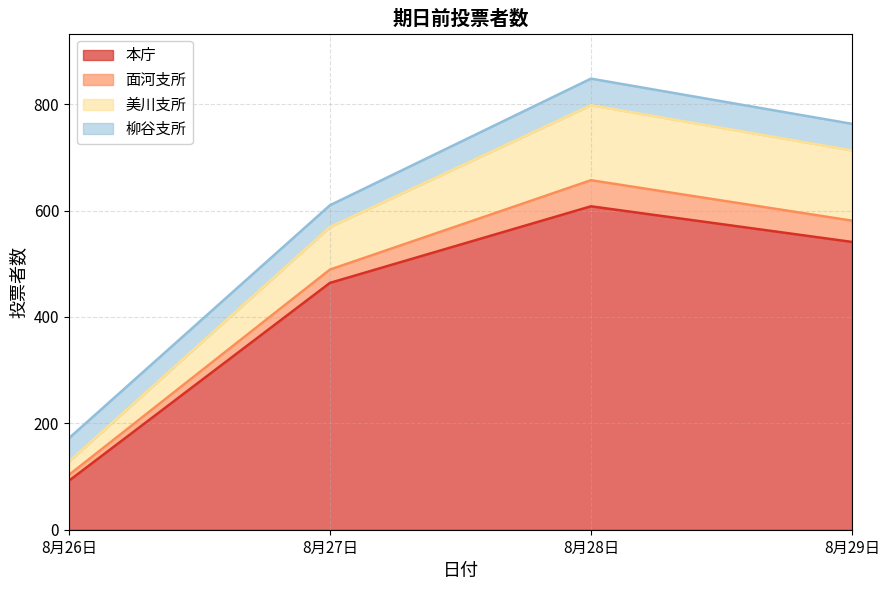

What is the label of the 2nd point from the right?

8月28日